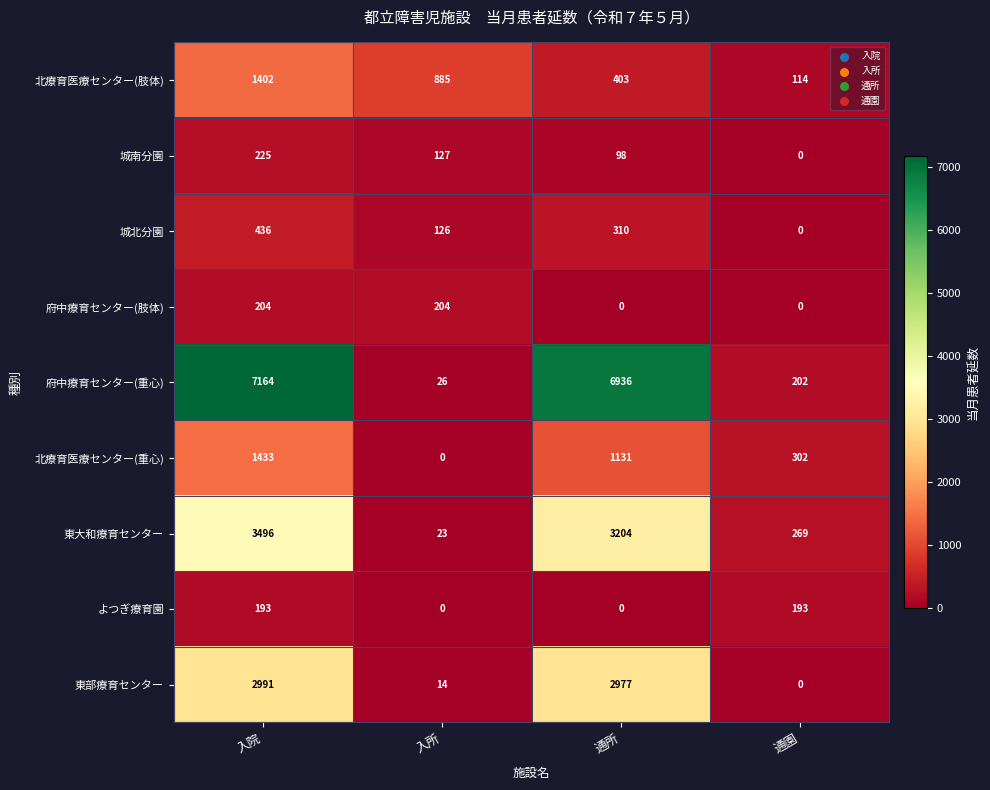

Between 入院 and 入所, which series saw the biggest shift?

府中療育センター(重心)